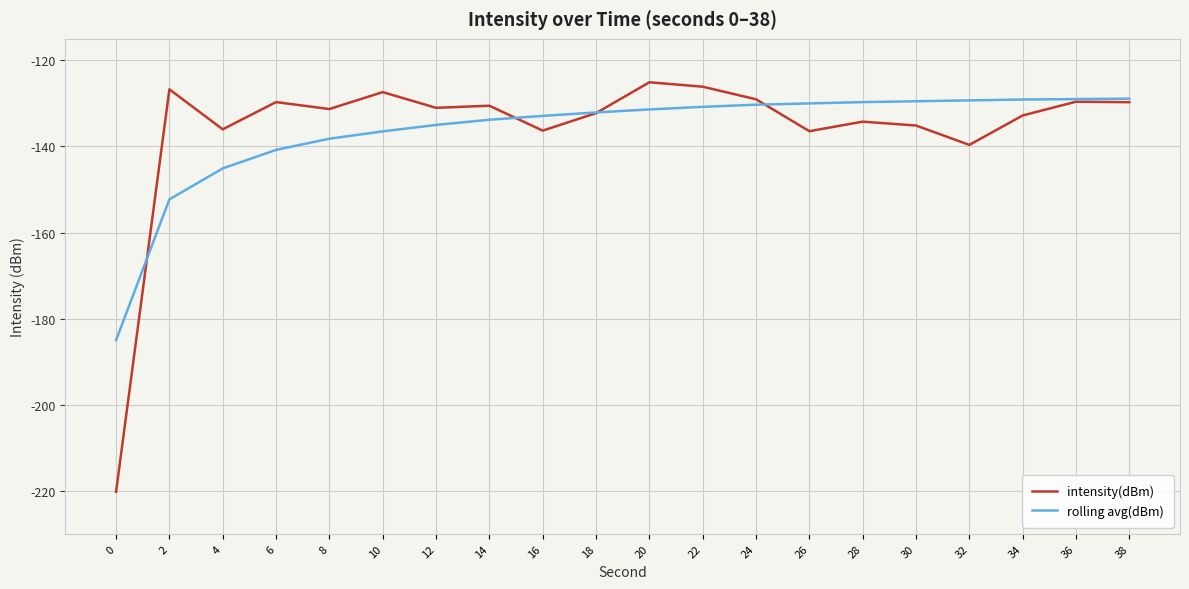

True or false: intensity(dBm) has a value of -139.6 at 32.

True